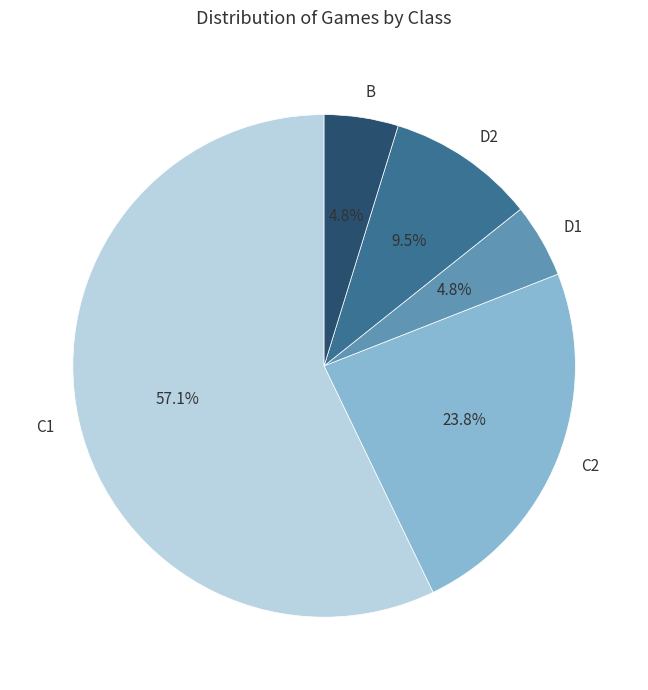

Does B account for over 50% of the chart?

No